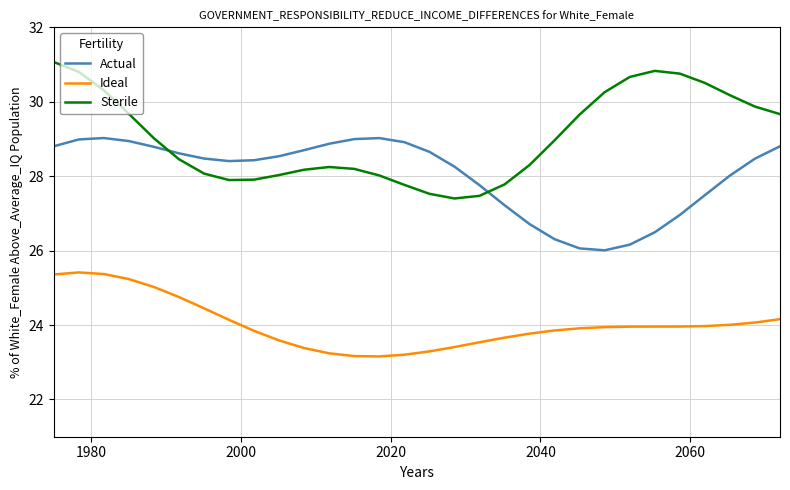

What are all the series names shown in the legend?

Actual, Ideal, Sterile